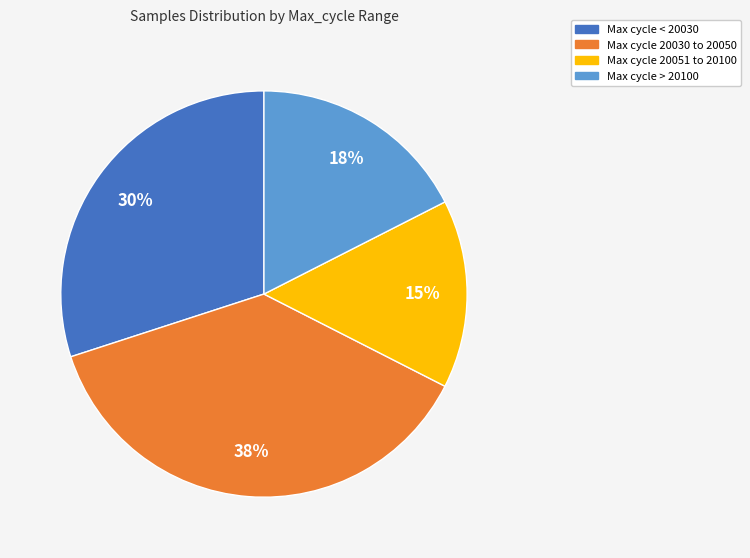

Is there a majority slice in this chart?

No